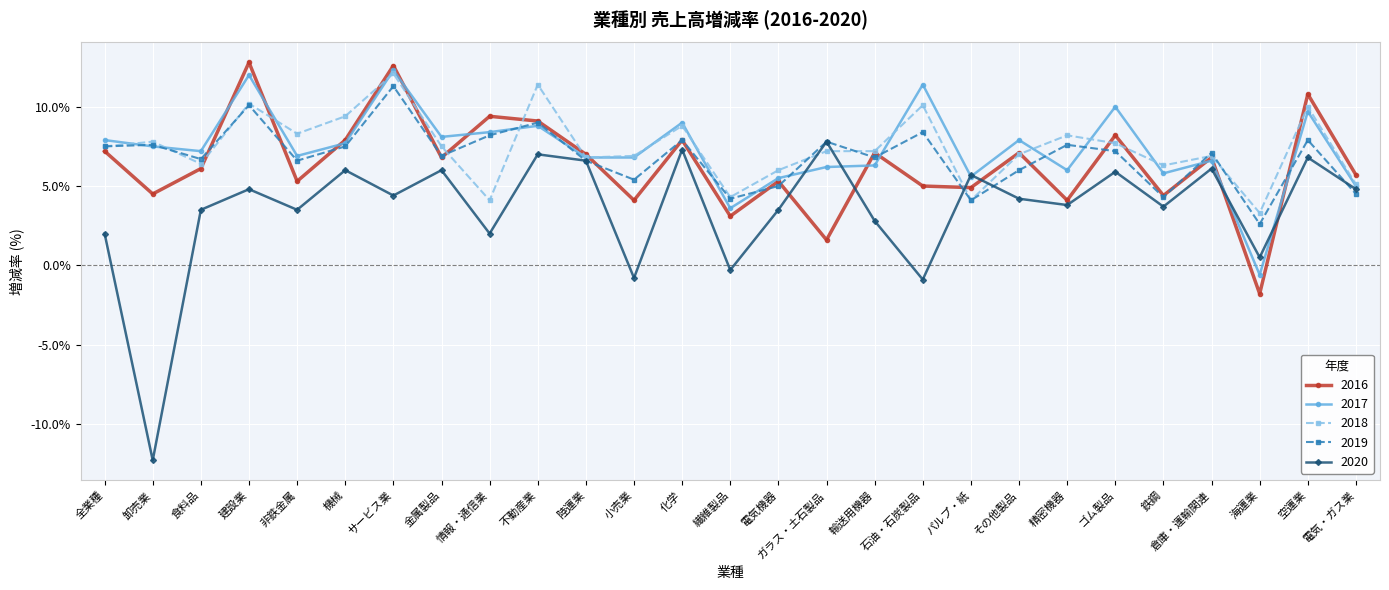

What is the label of the 2nd point from the right?

空運業